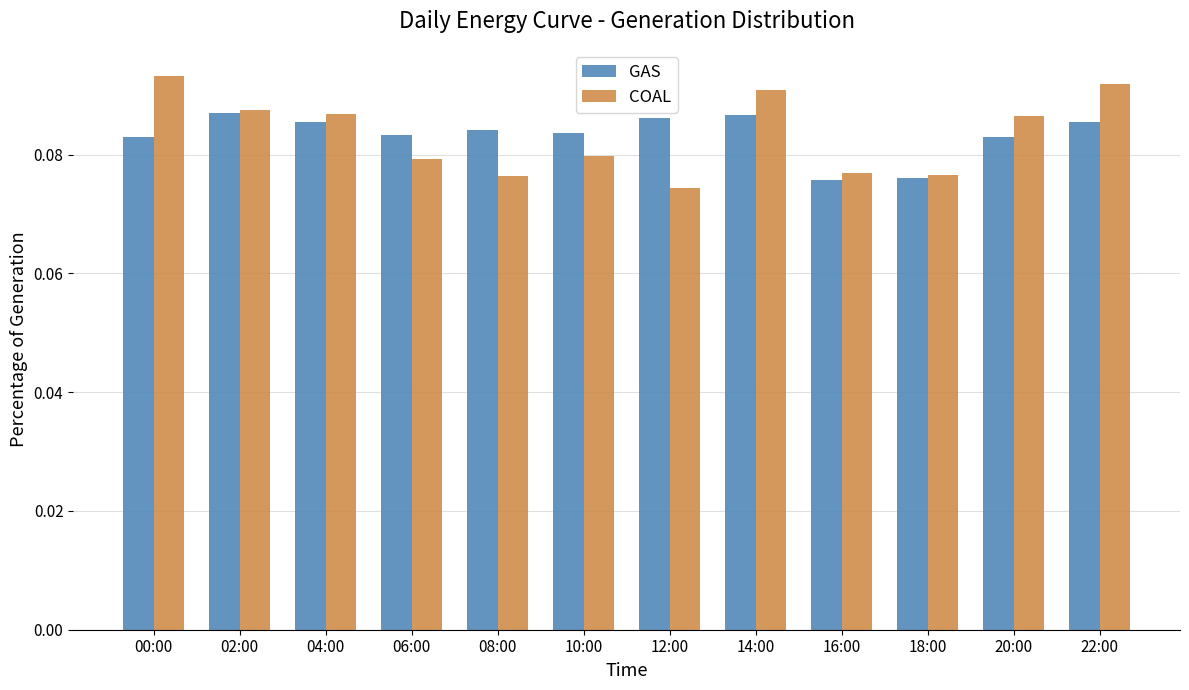

Is the value of GAS at 12:00 greater than the value of COAL at 16:00?

Yes